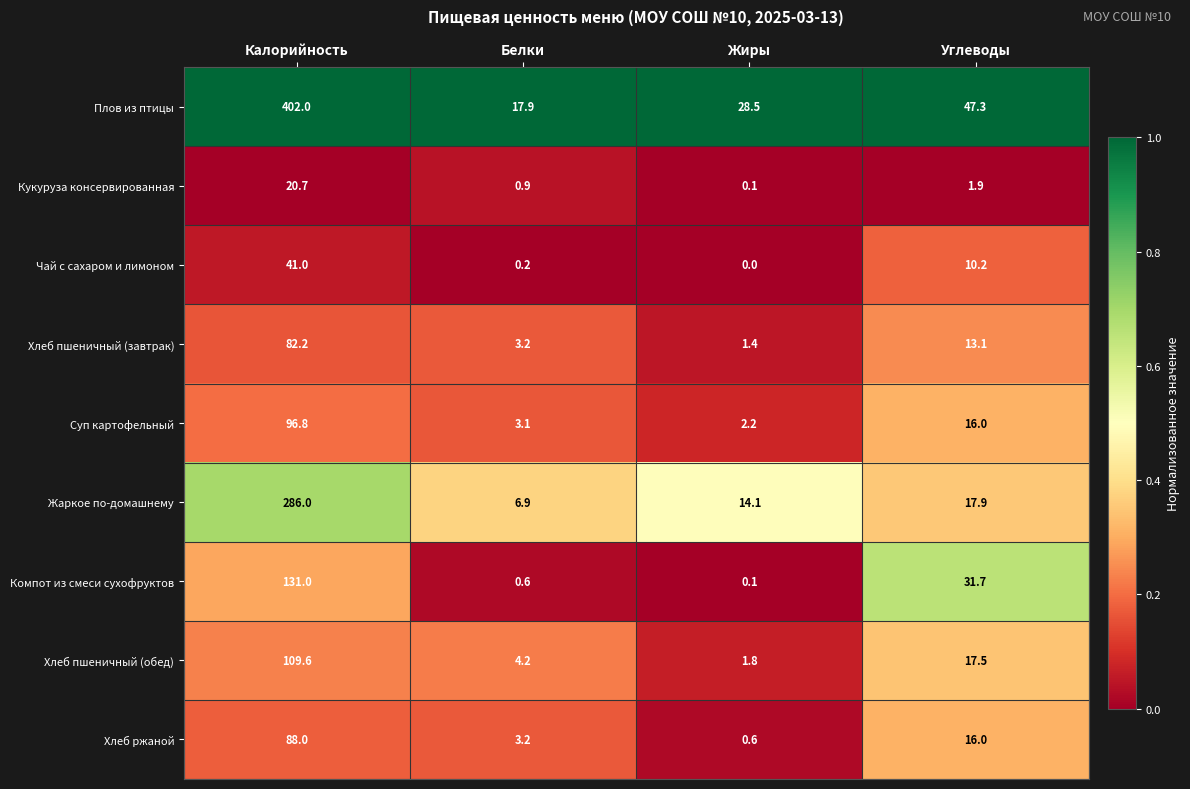

What is the difference between the maximum and second lowest values in the Суп картофельный series?

93.7